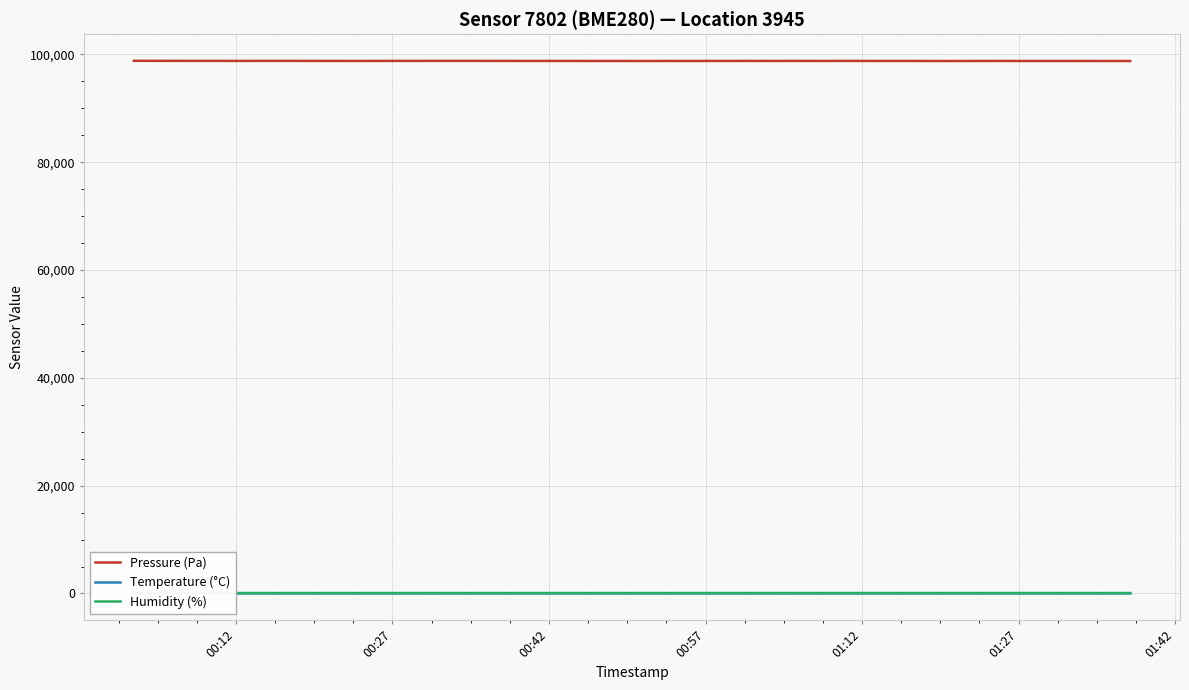

What is the sum of all Humidity (%) values?

3247.9